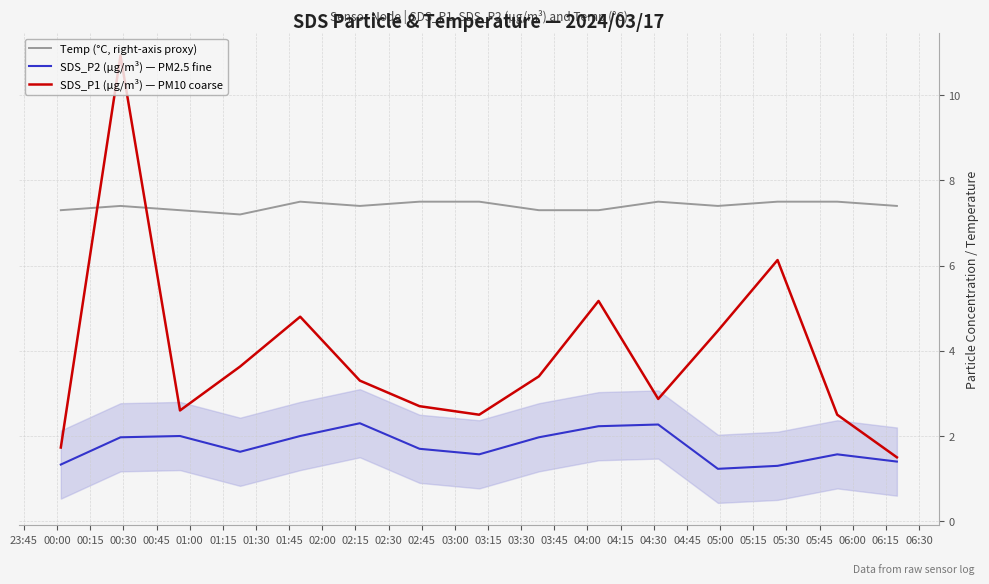

What is the maximum value shown in the chart?

10.9